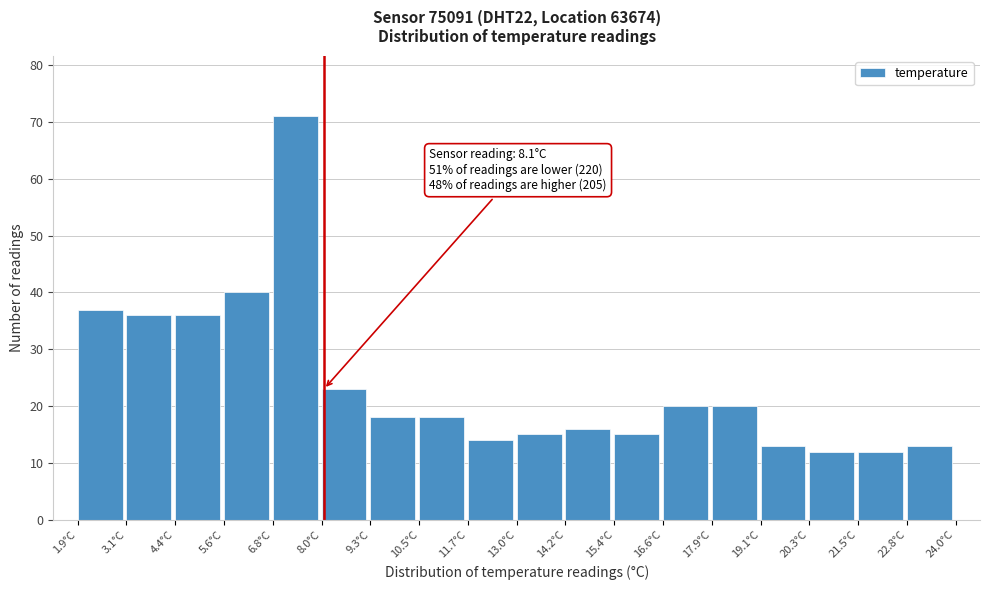

Which range on the x-axis has the tallest bar?

6.8 to 8.0